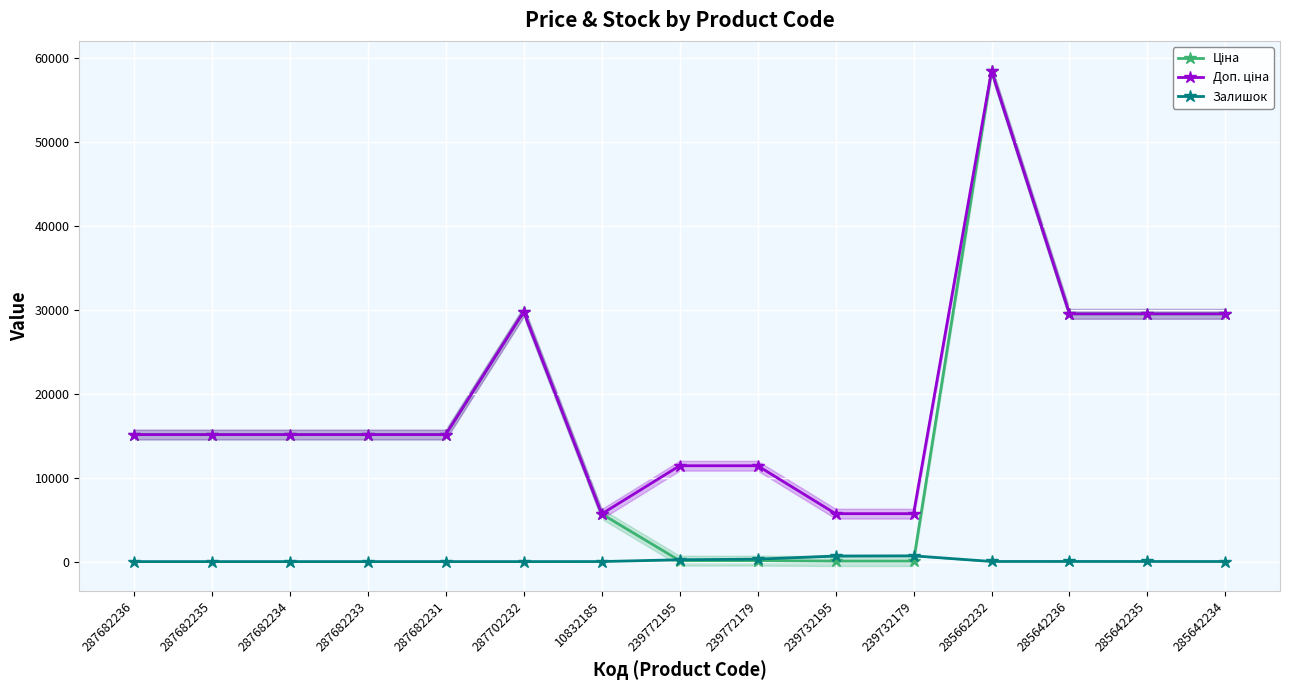

What is the sum of the Залишок values at 285642234 and 239772179?

300.0